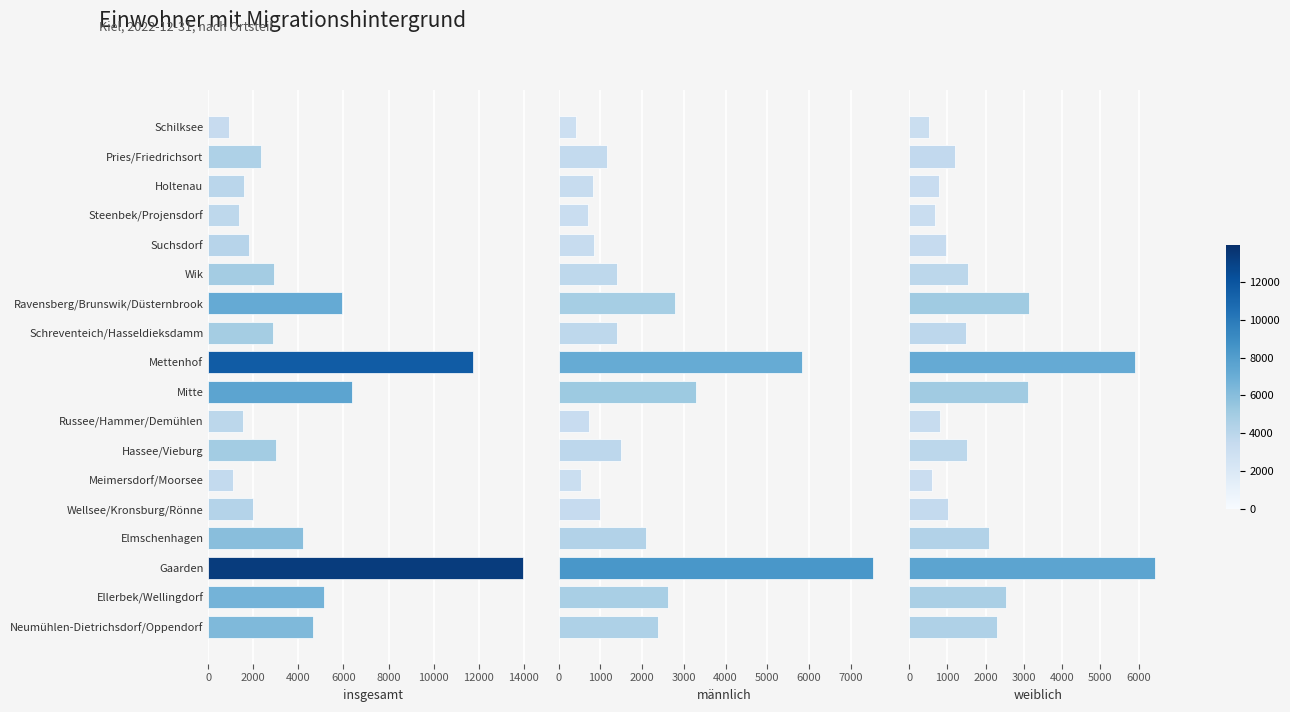

What is the minimum value shown in the chart?

407